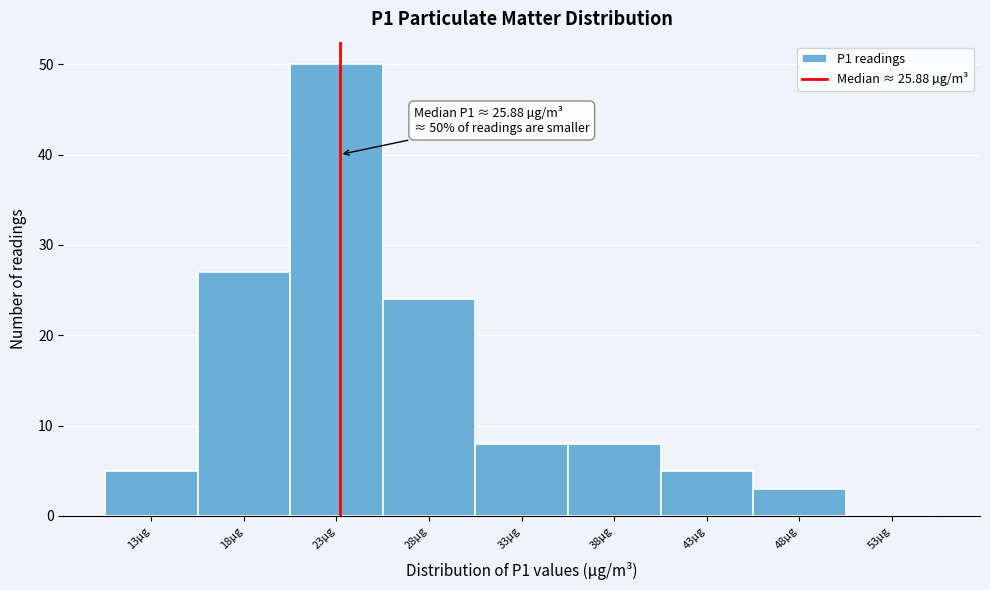

Reading left to right, extract all data points from this chart.

13µg=5	18µg=27	23µg=50	28µg=24	33µg=8	38µg=8	43µg=5	48µg=3	53µg=0